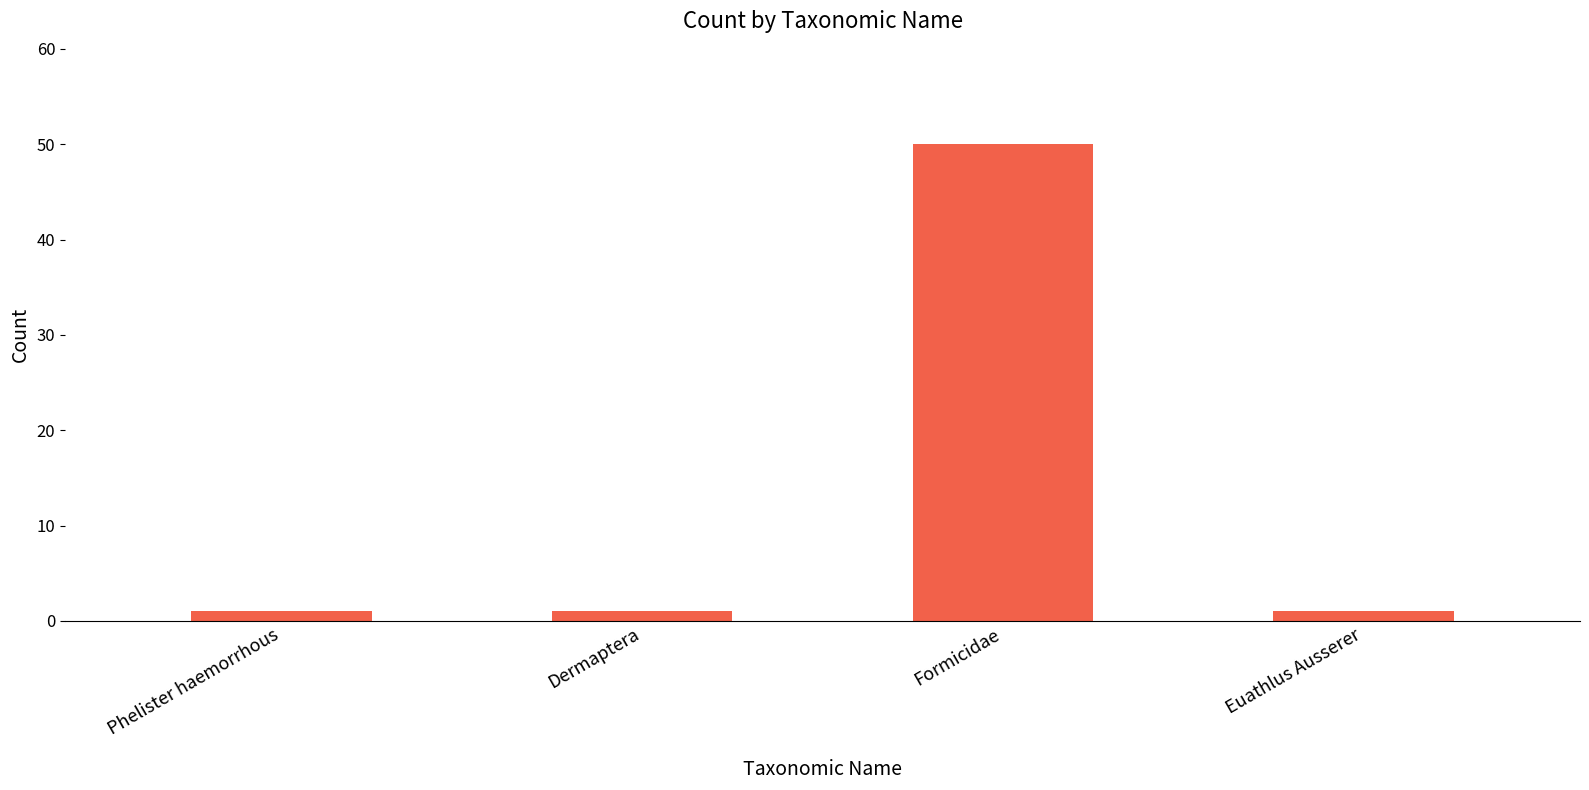

Which label corresponds to the largest value in the chart?

Formicidae